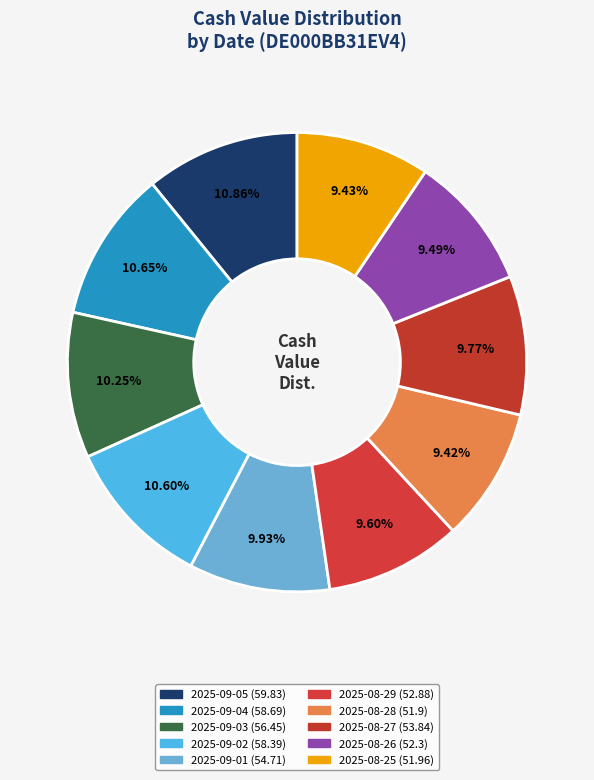

What percentage is NOT represented by 2025-09-02?

89.4%